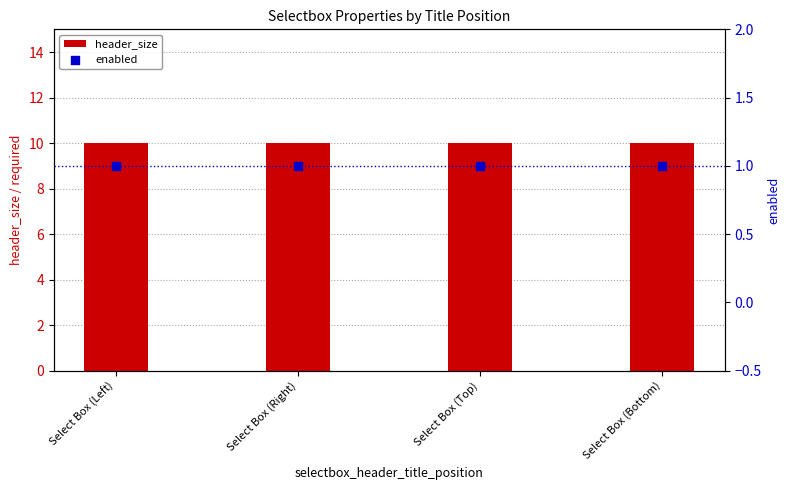

What is the total value across all series at Select Box (Bottom)?

11